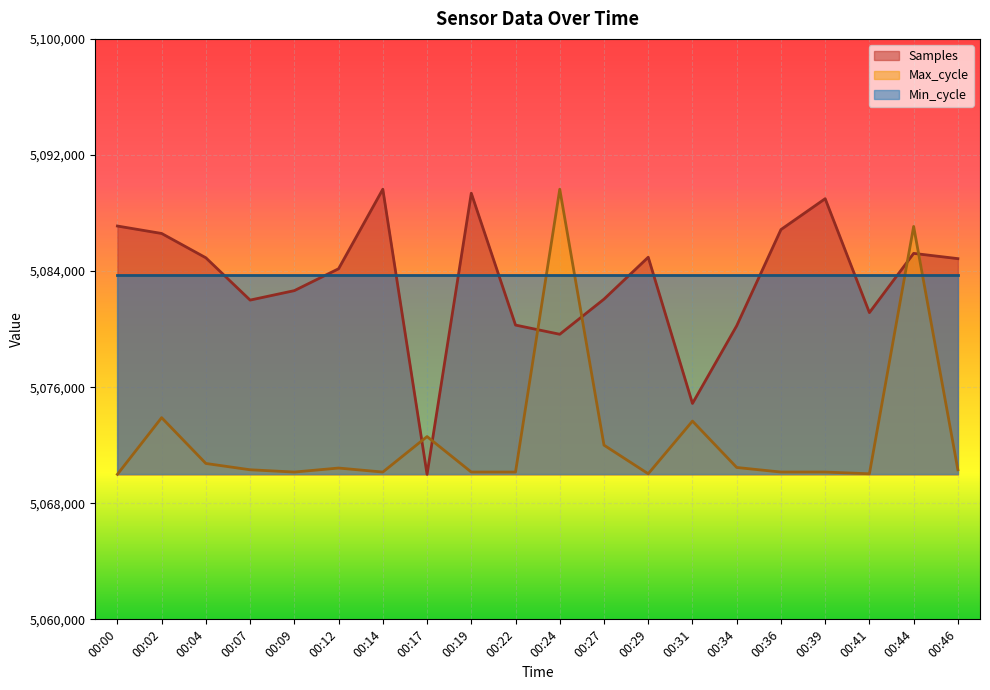

List the labels in order of Max_cycle value, smallest first.

00:00, 00:29, 00:41, 00:09, 00:14, 00:19, 00:22, 00:36, 00:39, 00:07, 00:46, 00:12, 00:34, 00:04, 00:27, 00:17, 00:31, 00:02, 00:44, 00:24